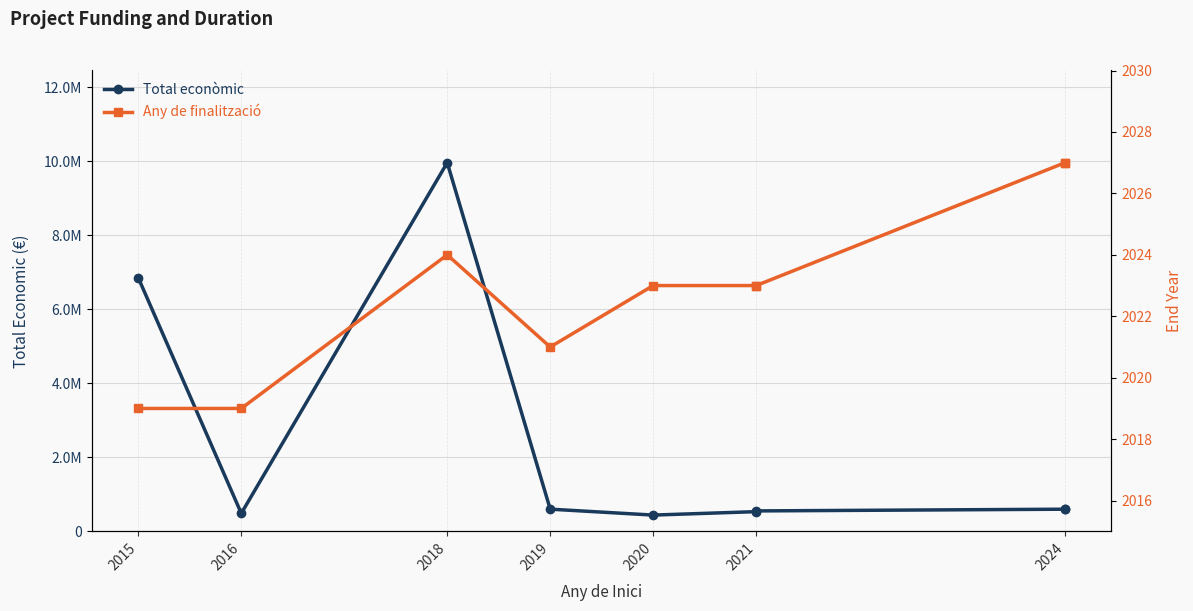

Does the chart display data point markers on the line(s)?

Yes